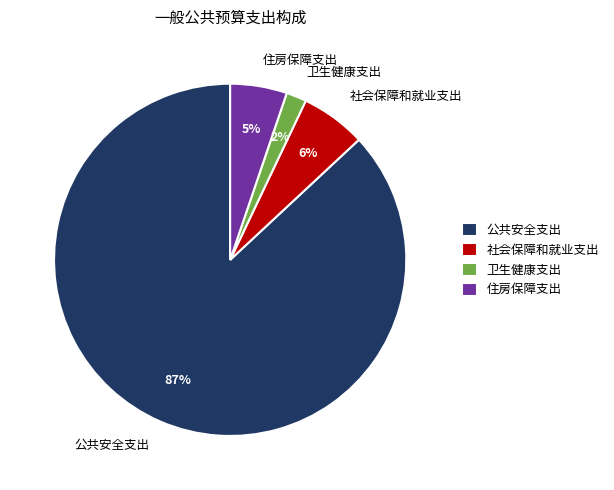

What is the largest slice in the pie chart?

公共安全支出